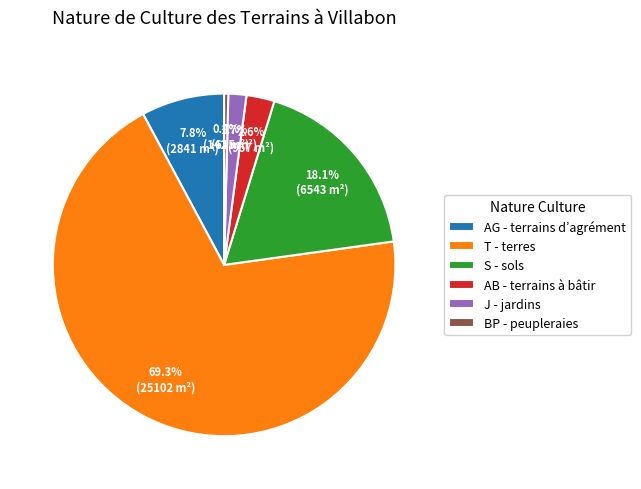

What is the smallest slice in the pie chart?

BP